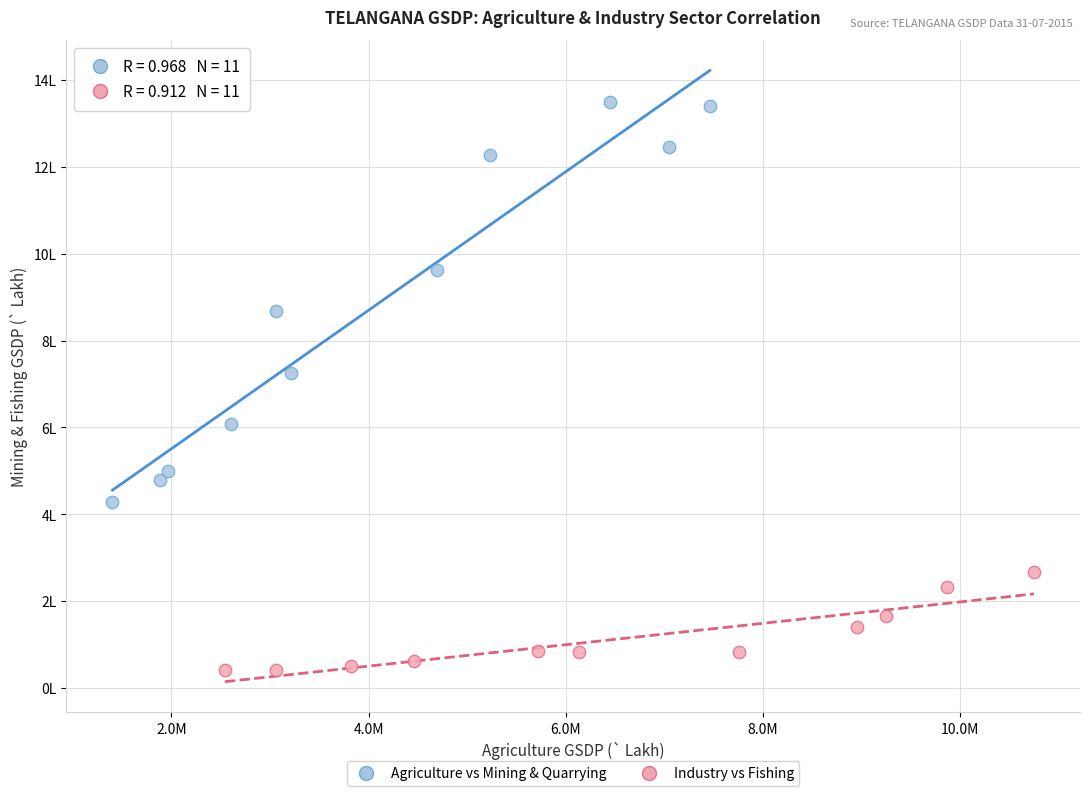

What are all the series names shown in the legend?

Agriculture vs Mining & Quarrying, Industry vs Fishing